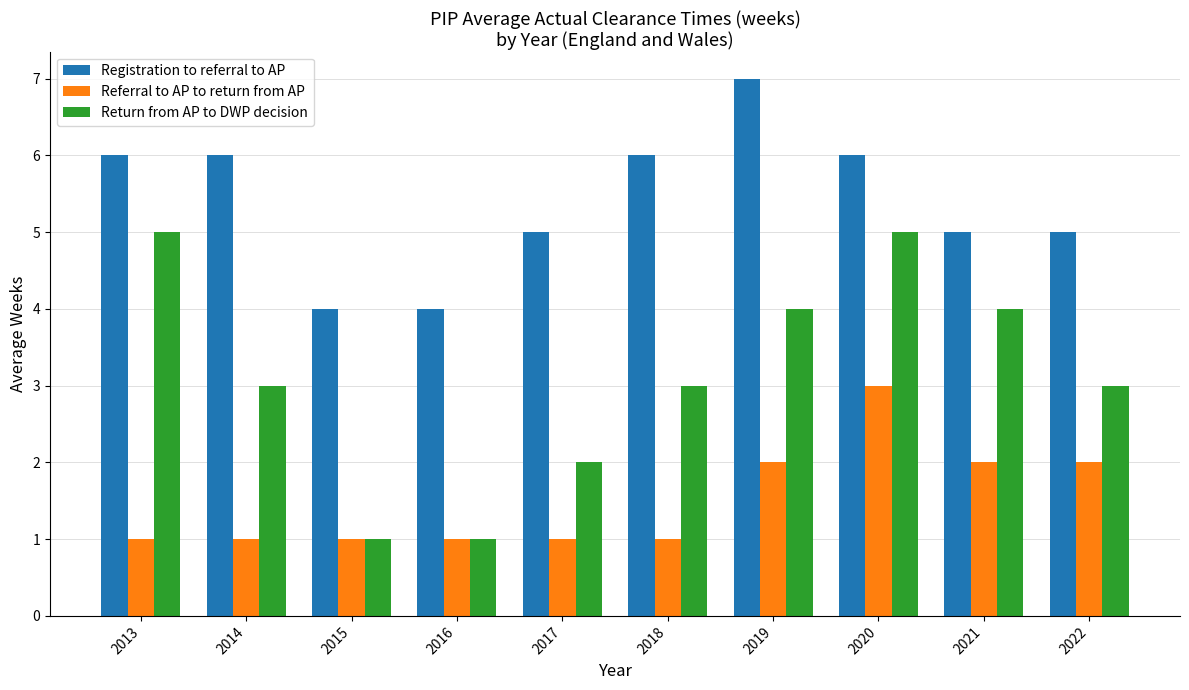

The value of Return from AP to DWP decision at 2014 is 2. True or false?

False